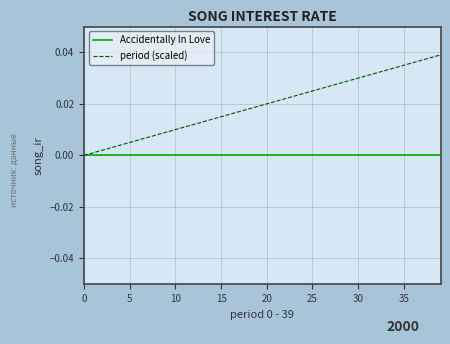

Which series has the largest total across all categories?

period (scaled)